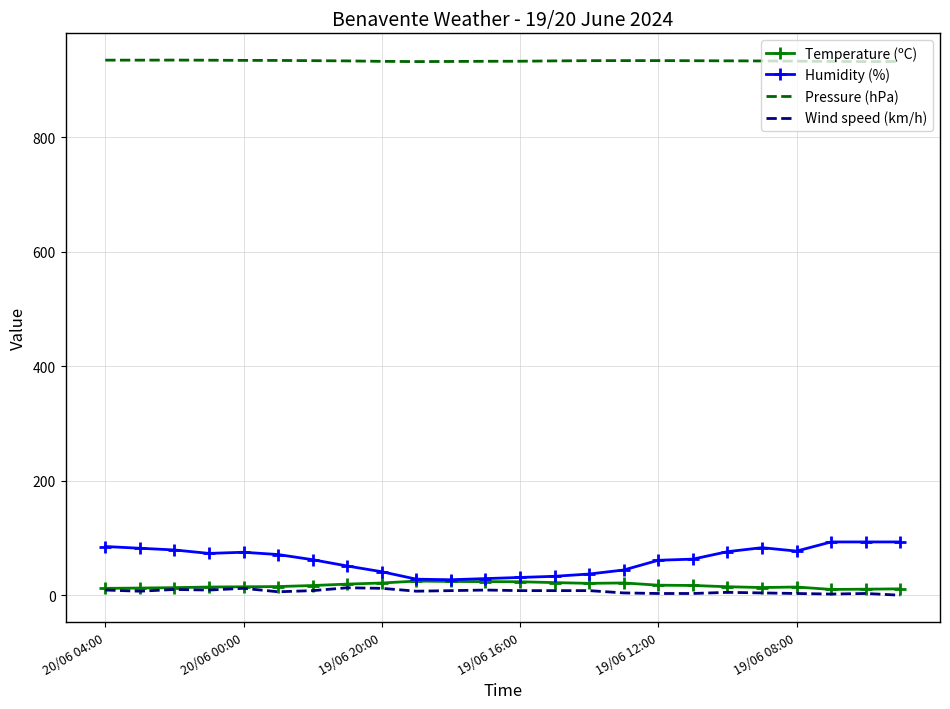

In Humidity (%), how many points are lower than both neighbors (excluding endpoints)?

3